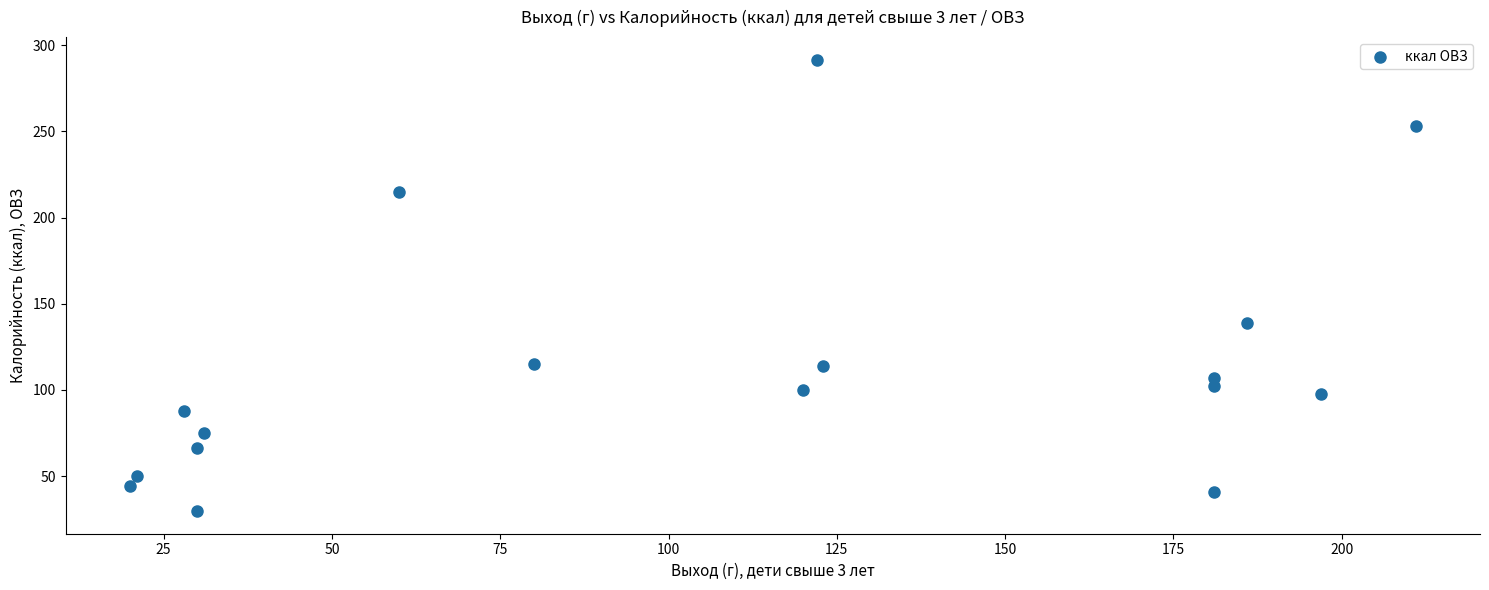

What Y value in the scatter plot is closest to 160?

138.9